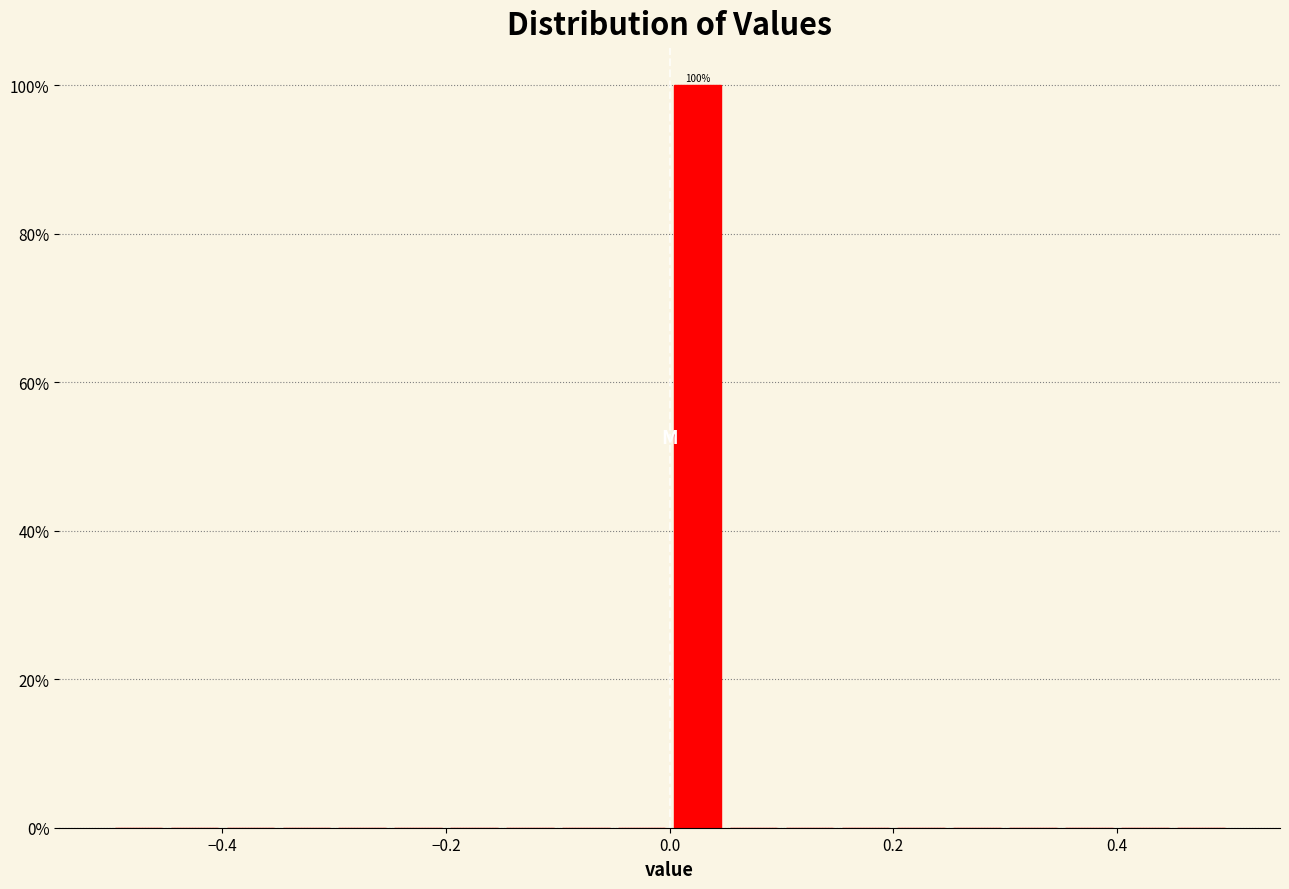

Read against the x-axis, roughly where is the centre of the tallest bar?

0.02